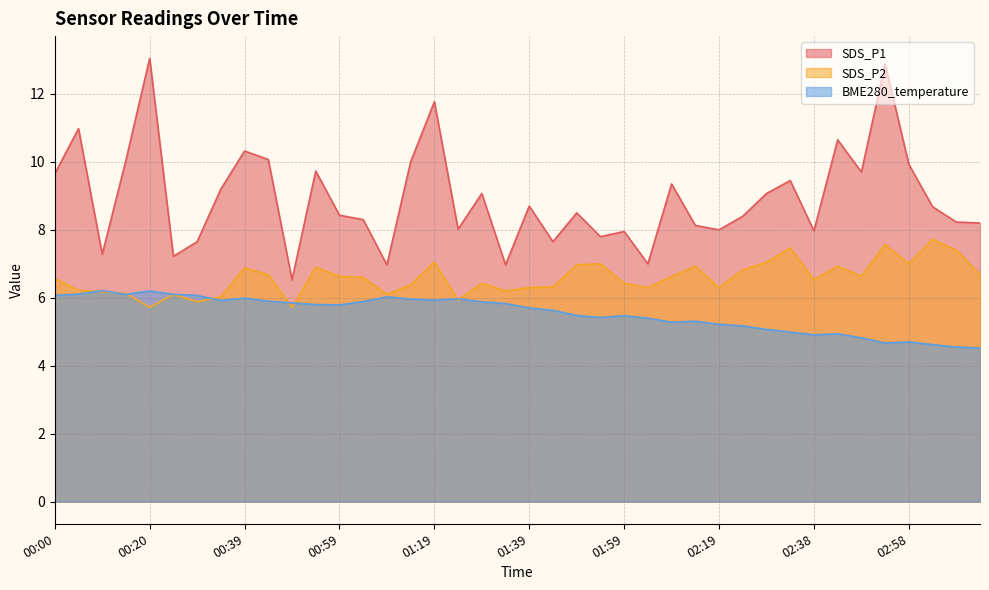

What is the label of the 4th point from the left?

00:15